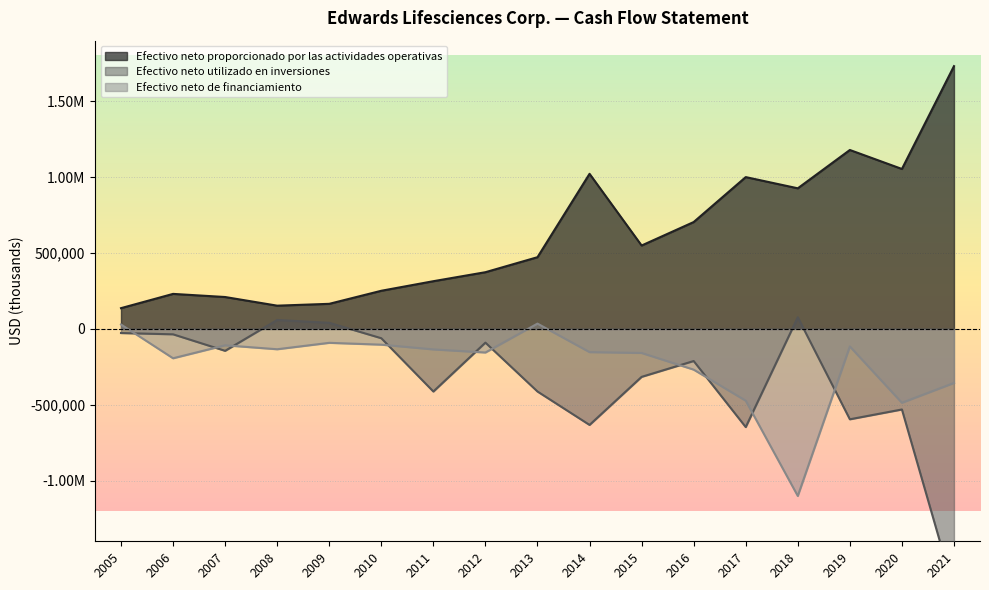

What is the sum of all Efectivo neto de financiamiento values?

-3971700